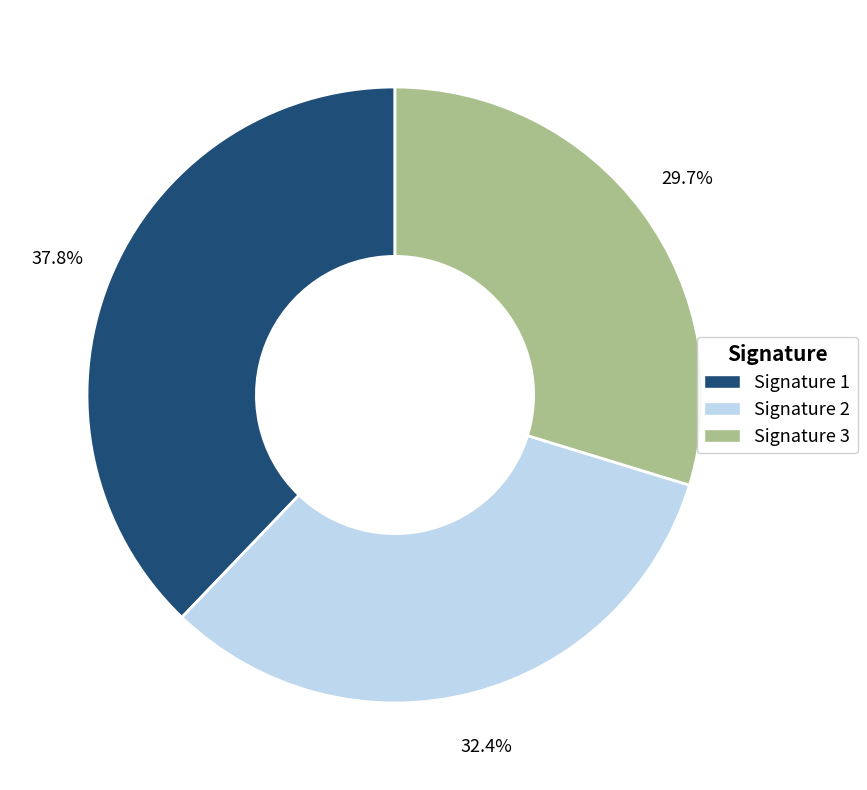

Is there a majority slice in this chart?

No